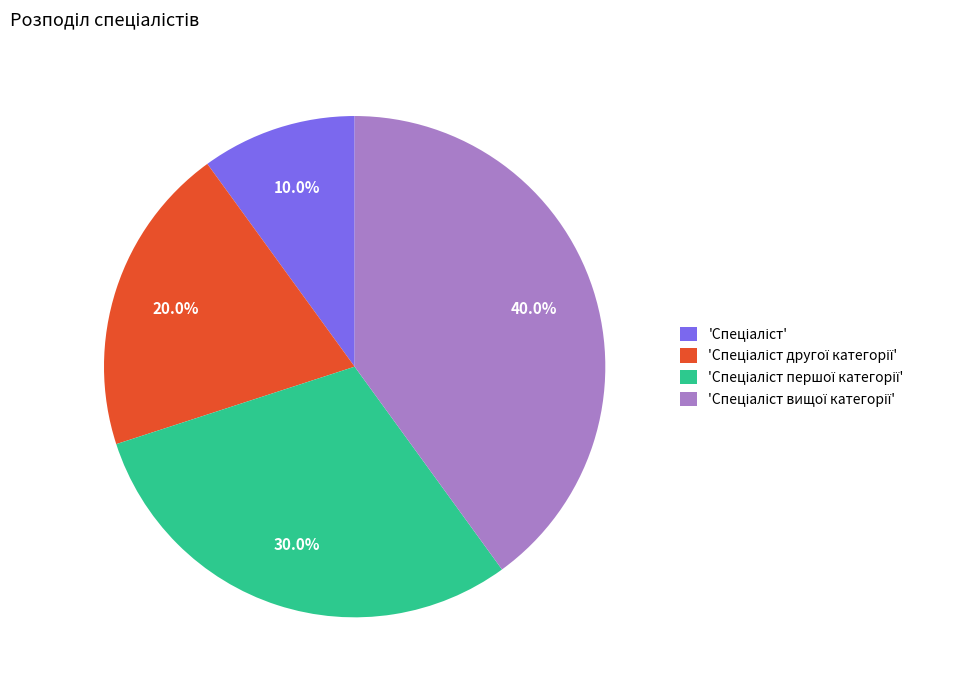

Does any single category account for the majority?

No